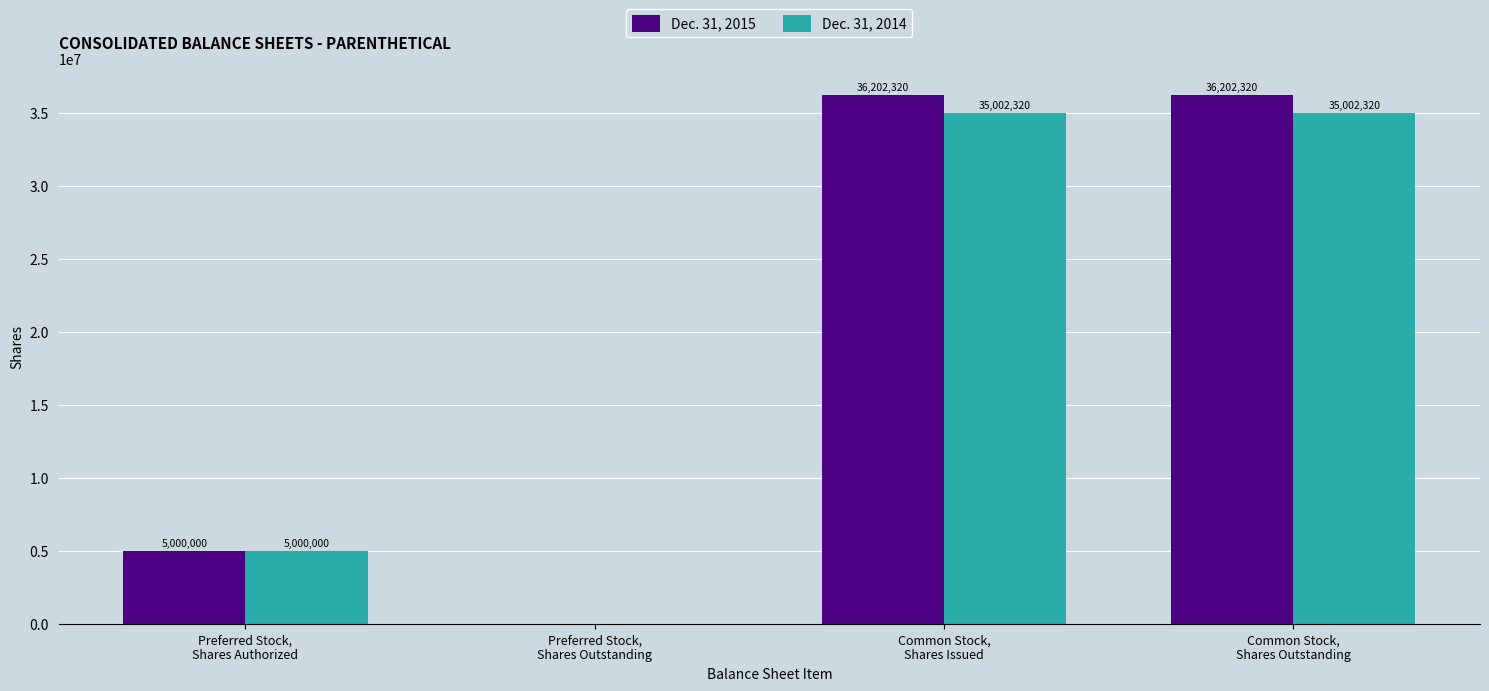

Reading left to right, transcribe all the data shown in this chart.

Dec. 31, 2015: 5000000	0	36202320	36202320
Dec. 31, 2014: 5000000	0	35002320	35002320